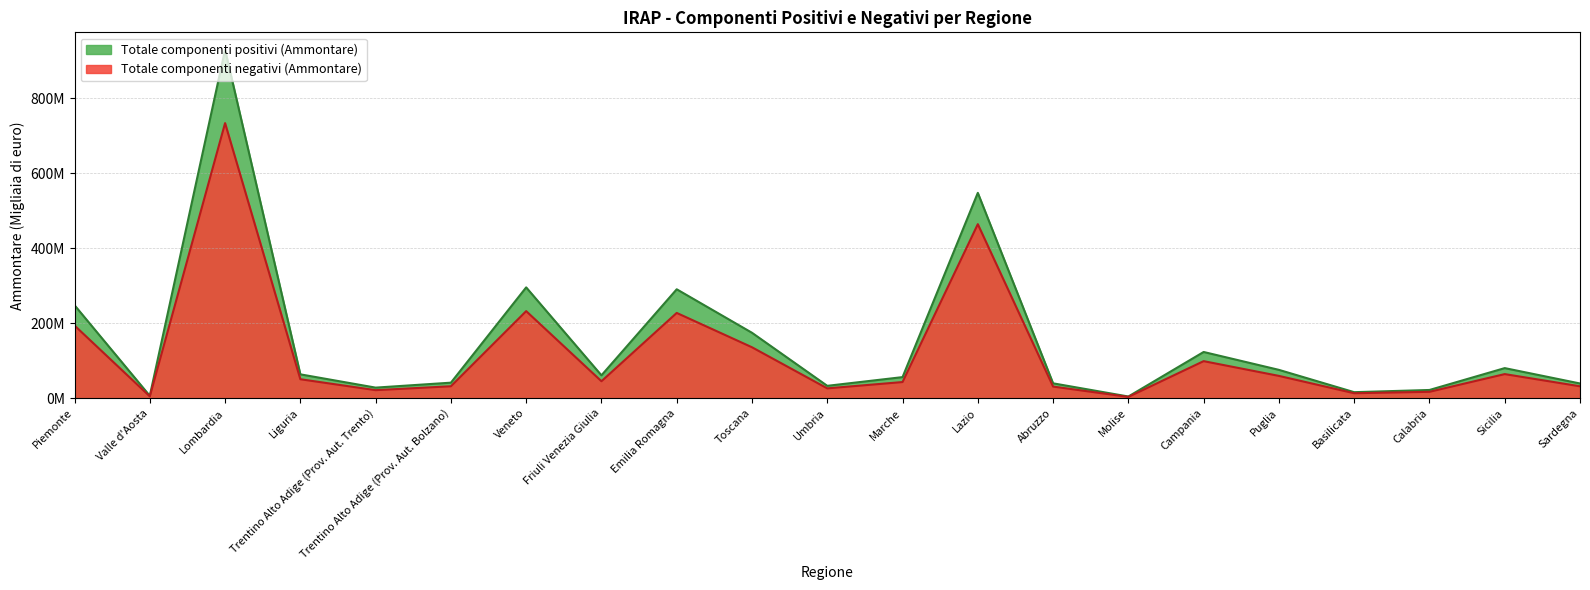

Rank the categories by Totale componenti positivi (Ammontare) value from highest to lowest.

Lombardia, Lazio, Veneto, Emilia Romagna, Piemonte, Toscana, Campania, Sicilia, Puglia, Liguria, Friuli Venezia Giulia, Marche, Trentino Alto Adige (Prov. Aut. Bolzano), Abruzzo, Sardegna, Umbria, Trentino Alto Adige (Prov. Aut. Trento), Calabria, Basilicata, Valle d'Aosta, Molise